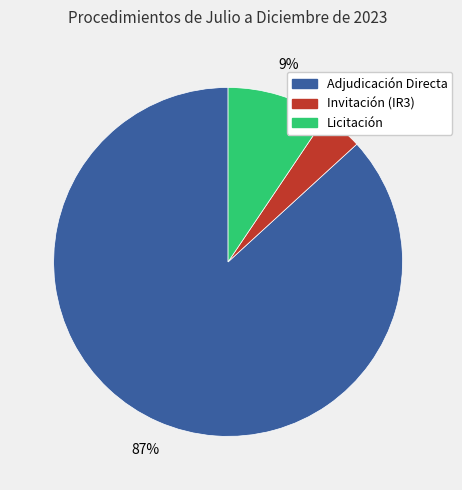

To the nearest percent, what is the combined percentage of Adjudicación Directa and Invitación (IR3)?

91%